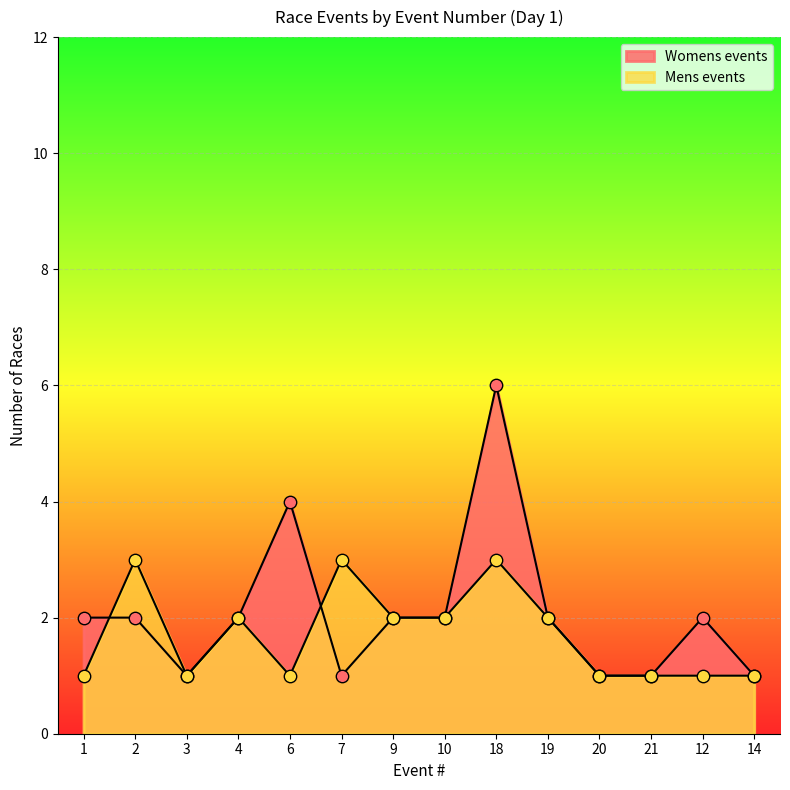

Which series has the largest Y range (max minus min)?

Womens events